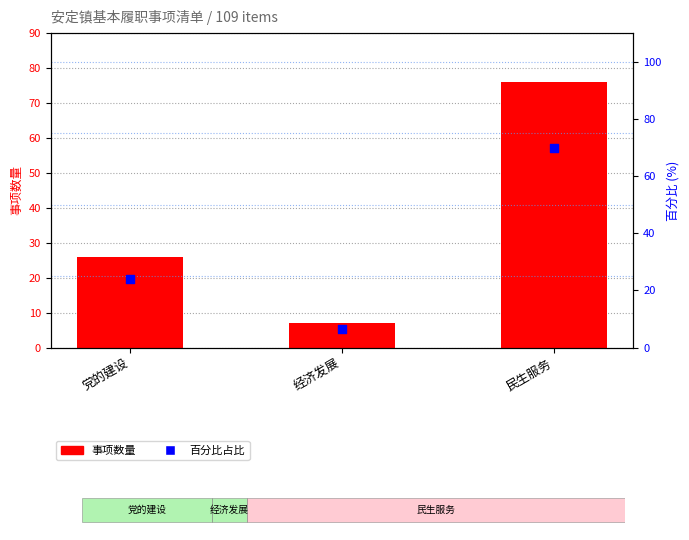

Is the value of 百分比占比 (%) at 经济发展 greater than the value of 事项数量 at 民生服务?

No